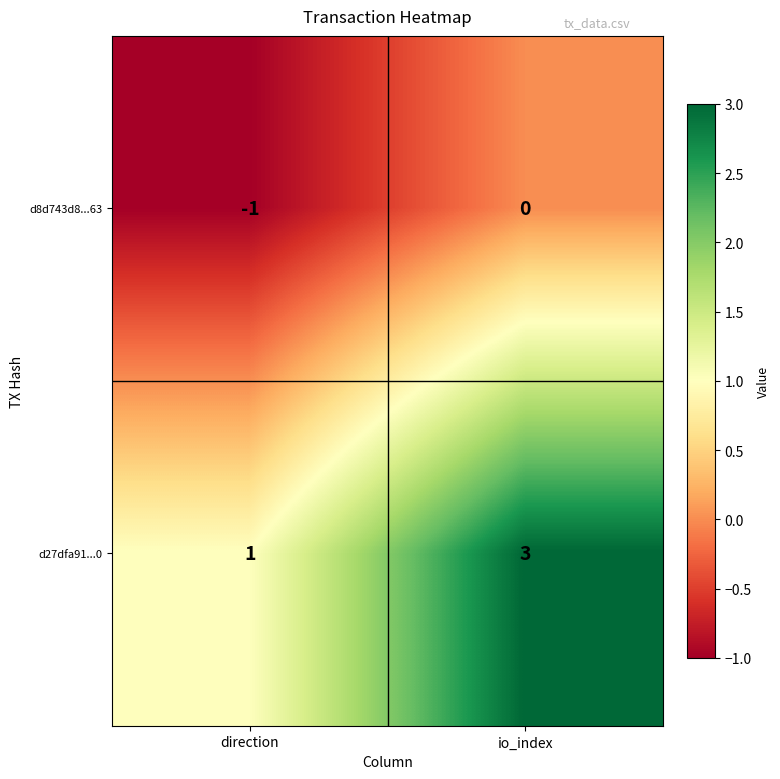

Between direction and io_index, which series saw the biggest shift?

d27dfa91...0